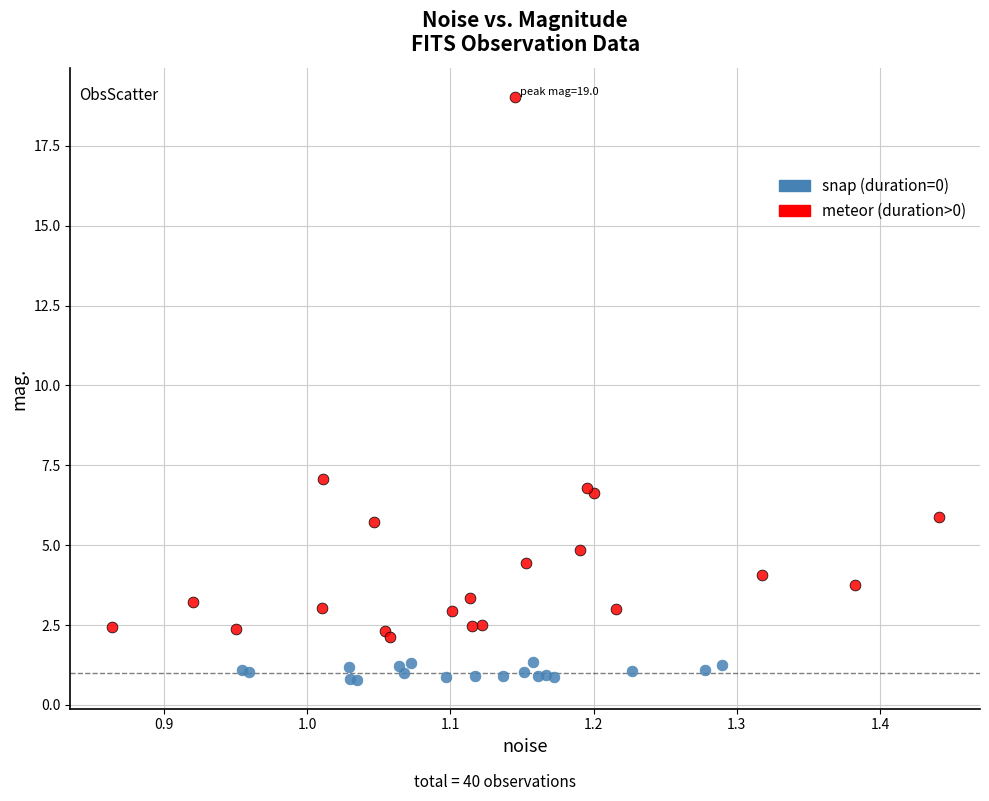

Which series contains the highest Y value?

meteor (duration>0)